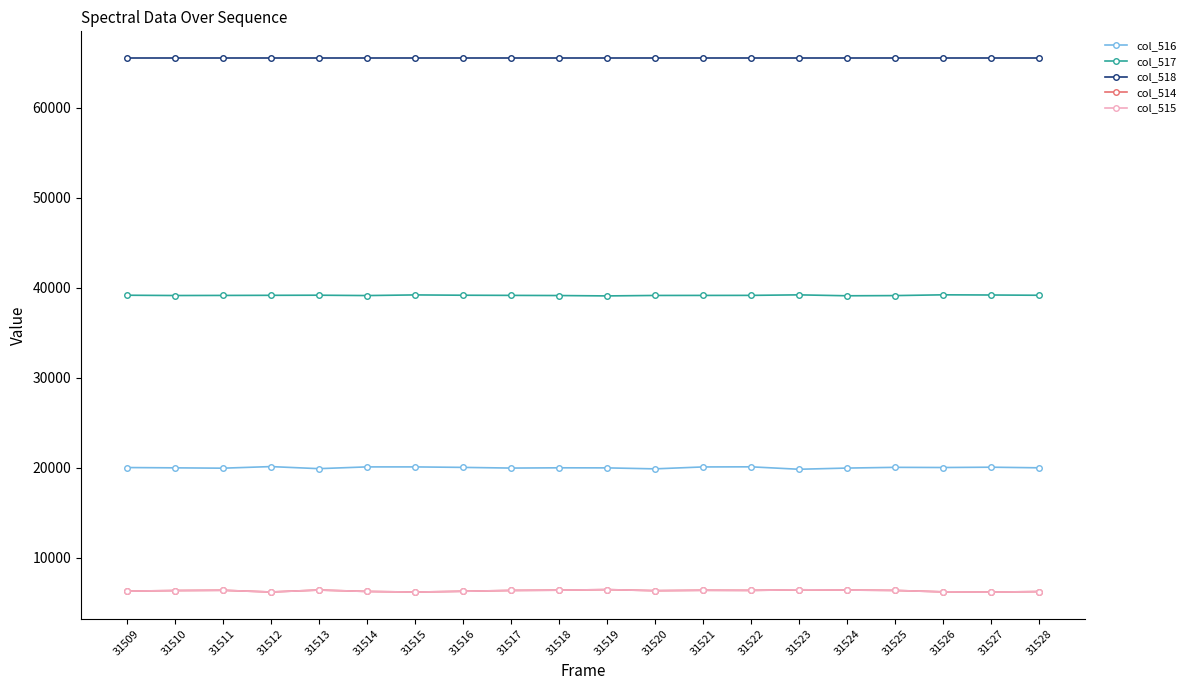

At how many categories does at least one series exceed 15286?

20